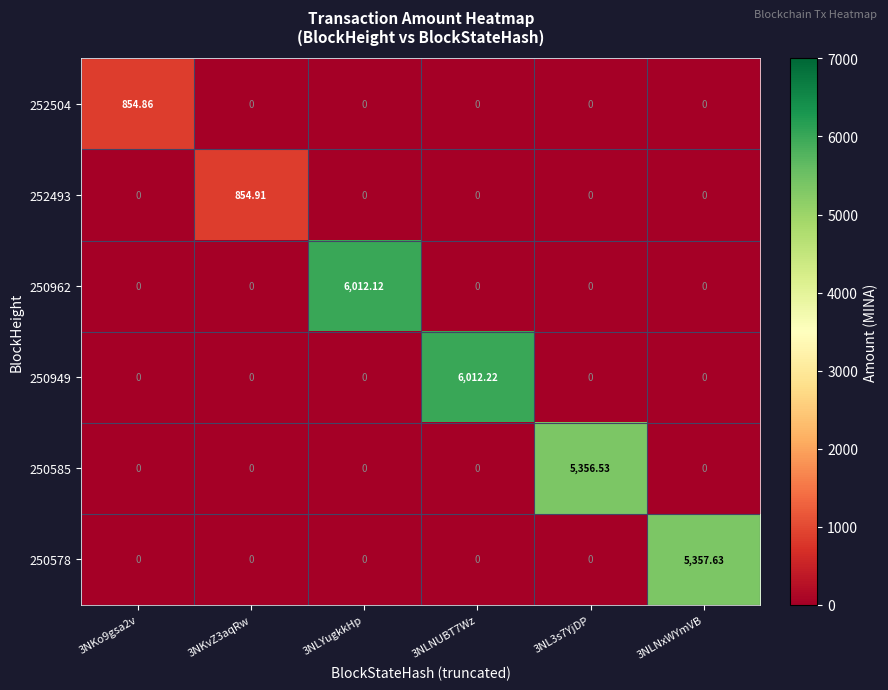

Is the value of 250578 at 3NL3s7YjDP greater than the value of 250585 at 3NL3s7YjDP?

No